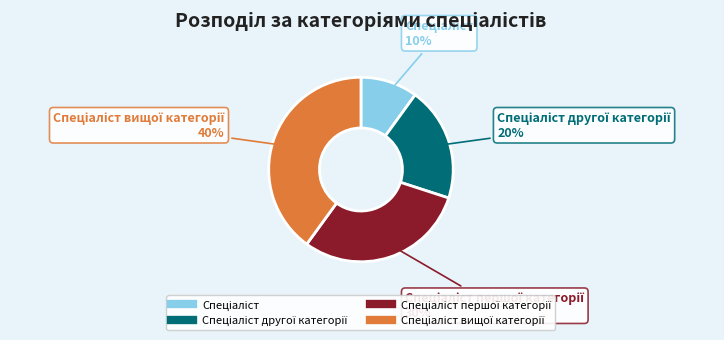

Does any single category account for the majority?

No